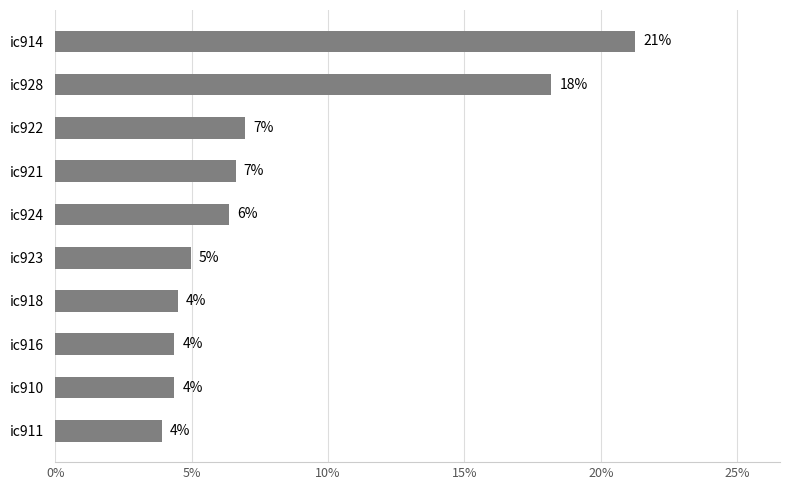

Are the bars horizontal?

Yes